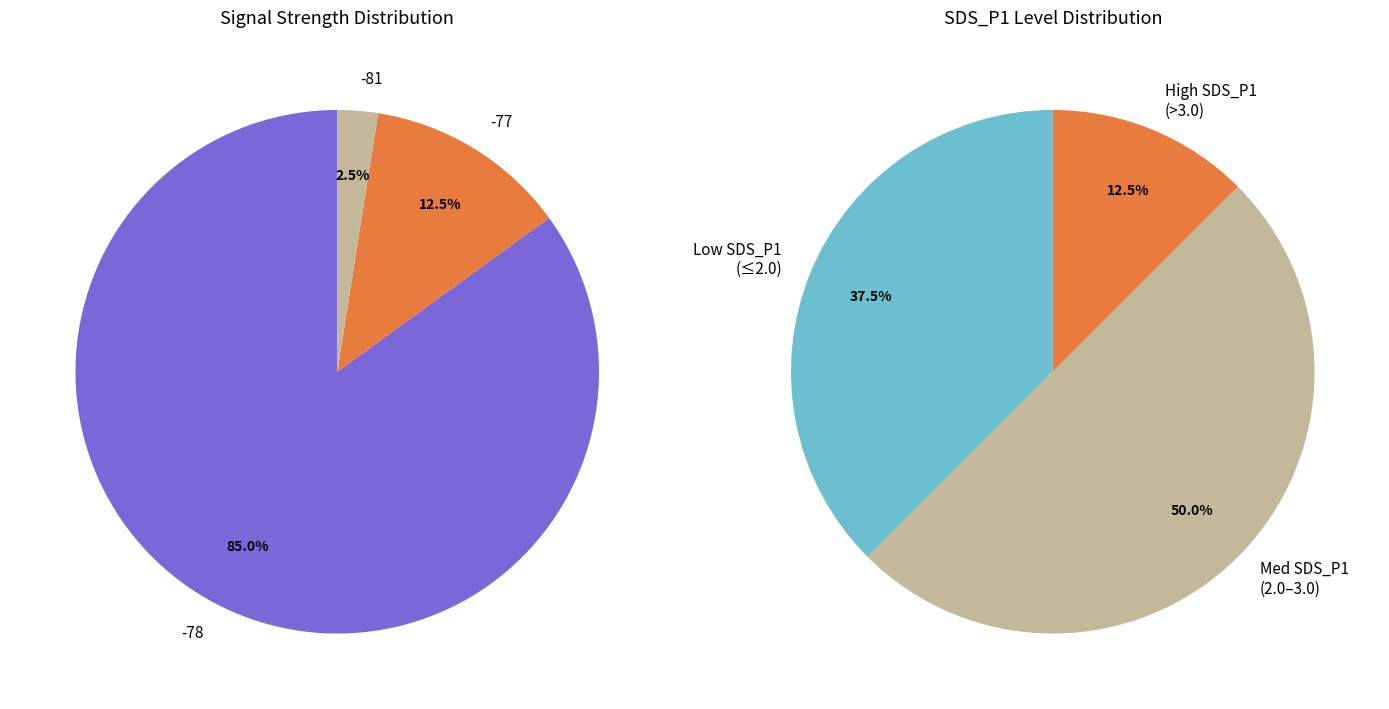

Is there any slice that represents more than half of the pie?

No